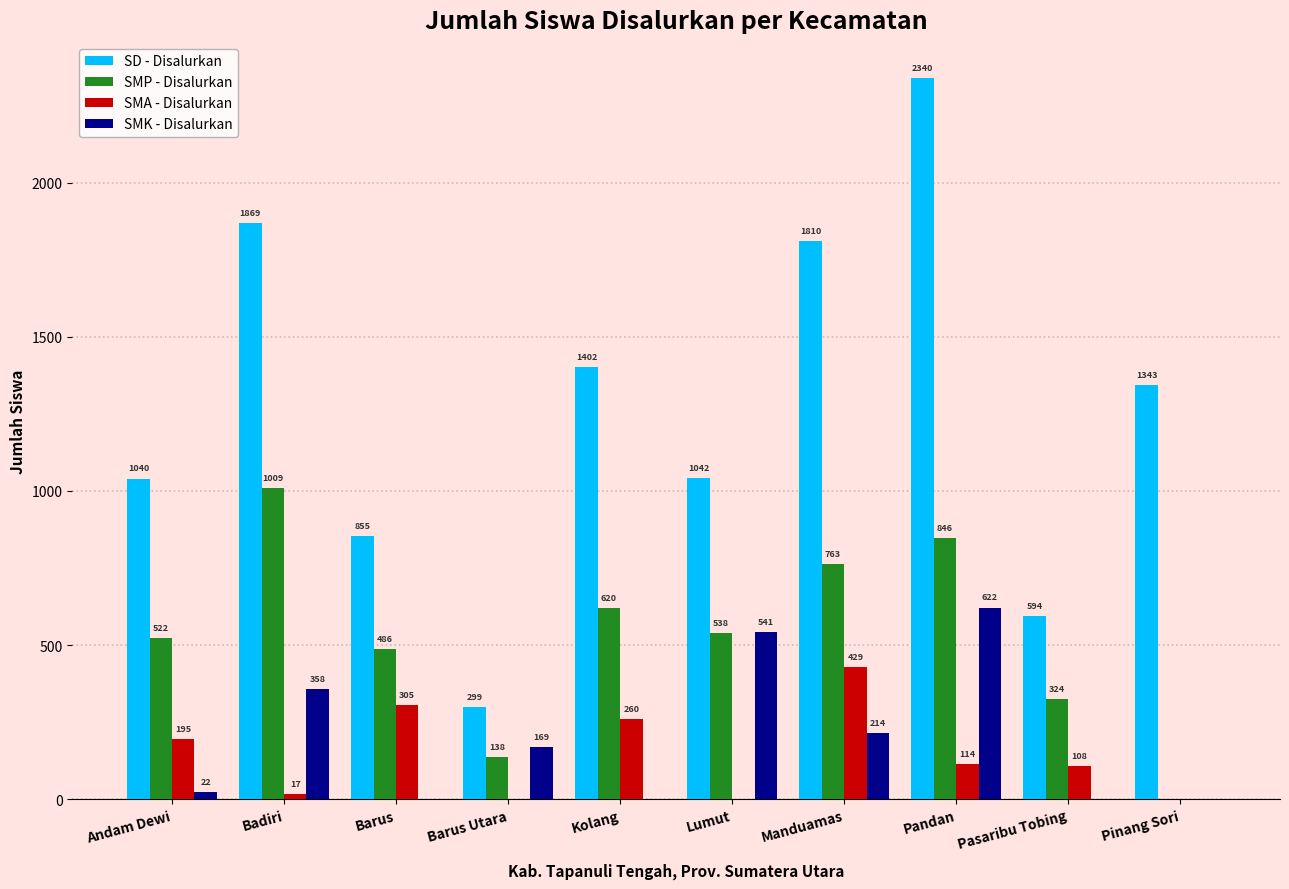

Which series changed the most between Andam Dewi and Barus?

SD - Disalurkan